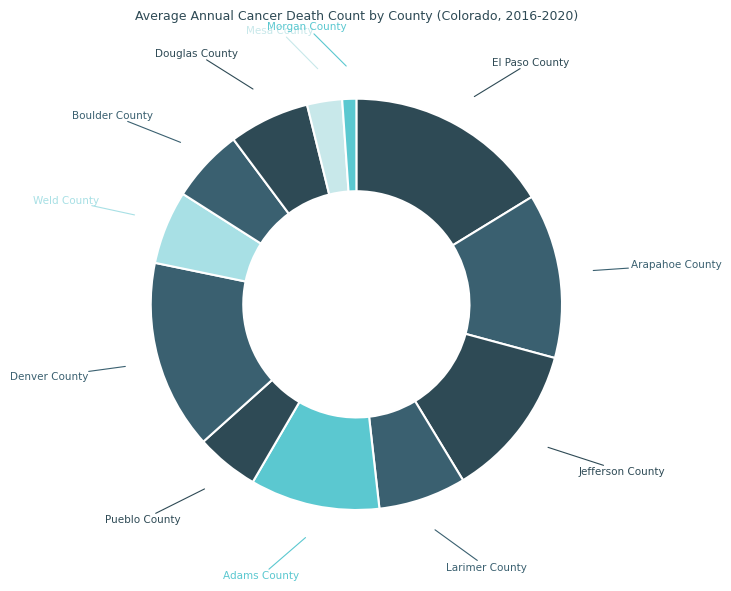

How many segments does this pie chart have?

12